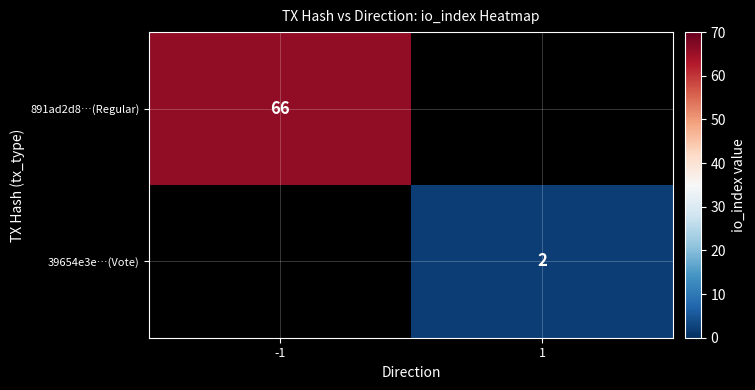

The value of 39654e3e…(Vote) at 1 is 2. True or false?

True